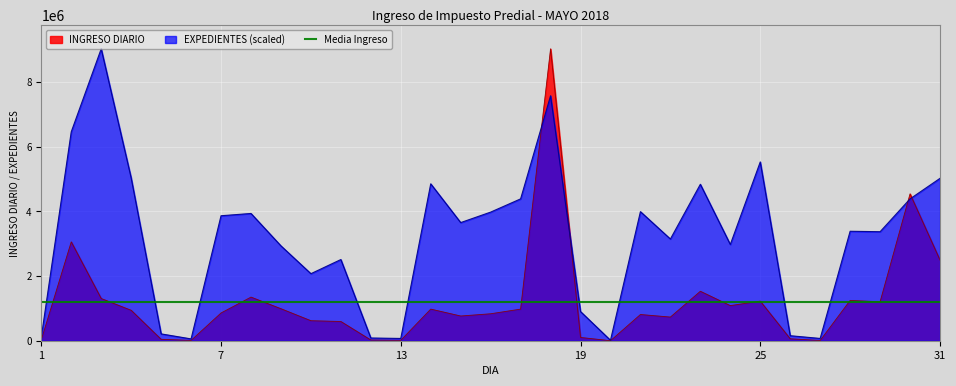

The INGRESO DIARIO series shows 967.8 at 20. True or false?

False